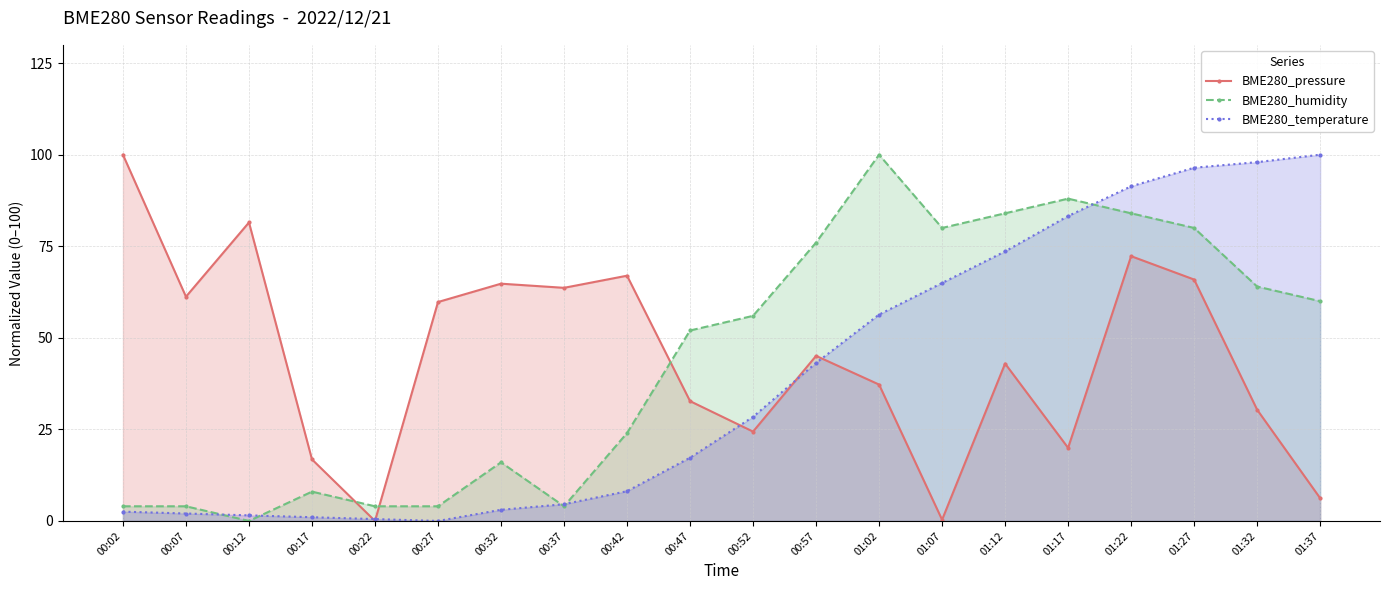

Is the value of BME280_humidity at 01:37 greater than the value of BME280_temperature at 01:32?

No